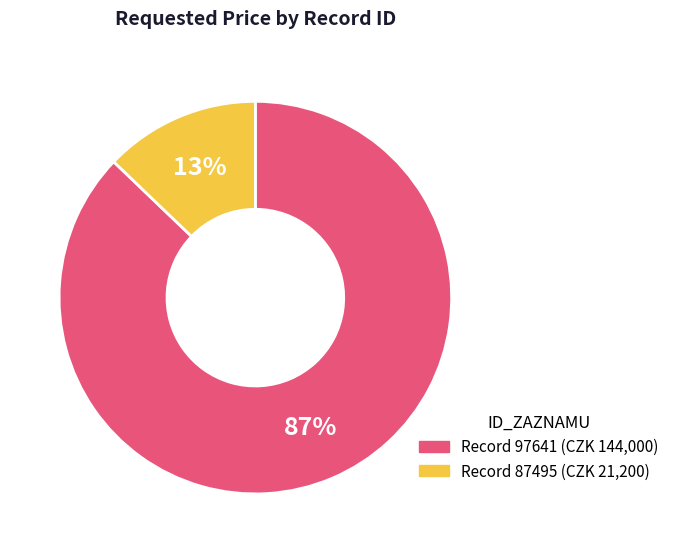

Is there a majority slice in this chart?

Yes